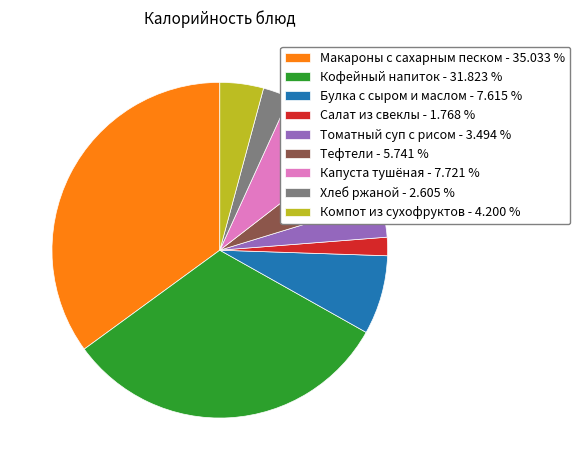

Combined, do Томатный суп с рисом - 3.494 % and Капуста тушёная - 7.721 % account for over 50%?

No